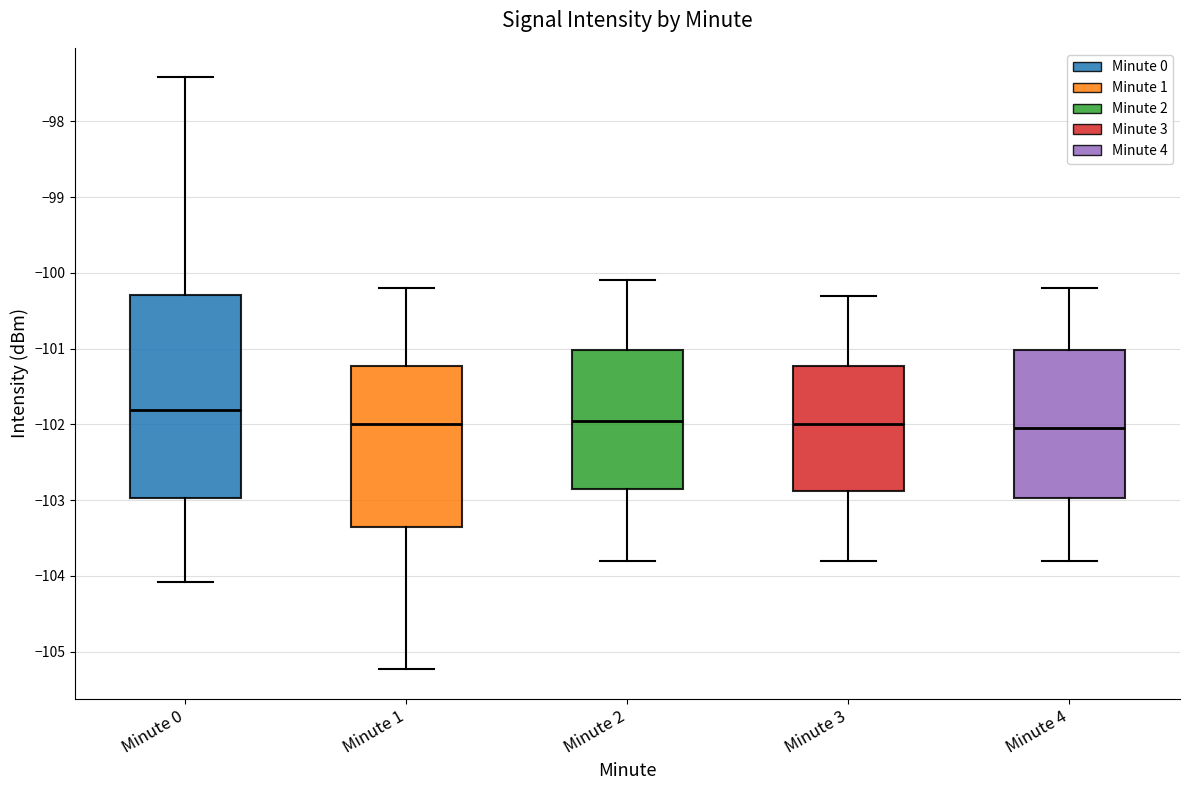

Reading left to right, read every box against the y-axis: the position of its median line, the range the box covers, and the ends of its whiskers. The values are not printed on the chart, so give them approximately, as read against the axis.

Minute 0: median -101.8, box -103.0 to -100.3, whiskers -104.1 to -97.4
Minute 1: median -102.0, box -103.3 to -101.2, whiskers -105.2 to -100.2
Minute 2: median -101.9, box -102.8 to -101.0, whiskers -103.8 to -100.1
Minute 3: median -102.0, box -102.9 to -101.2, whiskers -103.8 to -100.3
Minute 4: median -102.0, box -103.0 to -101.0, whiskers -103.8 to -100.2